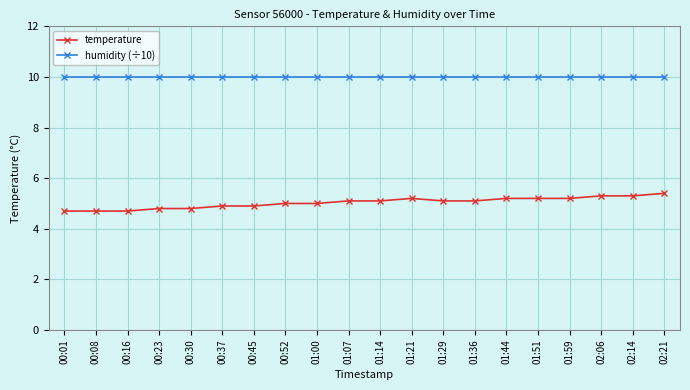

Is it true that temperature equals 4.7 at 00:08?

True